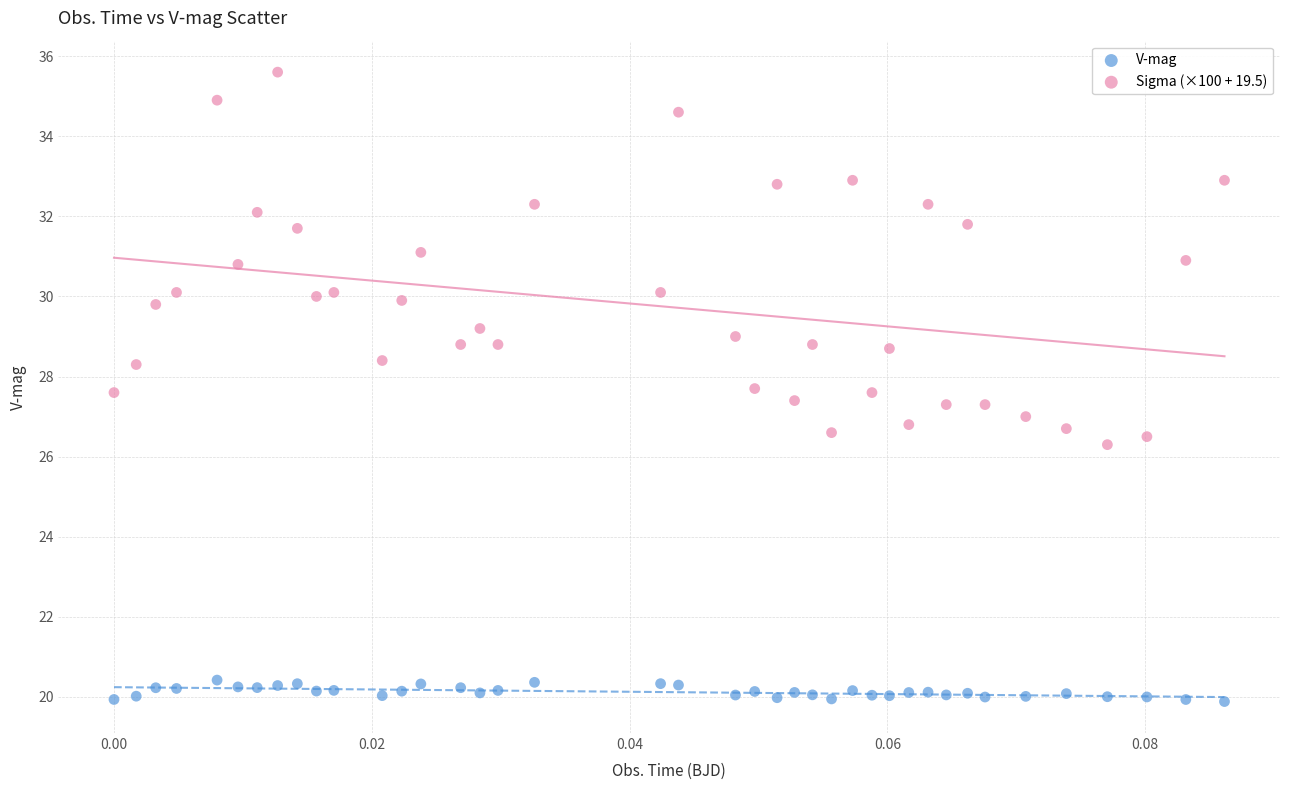

Which series reaches the minimum Y coordinate?

V-mag